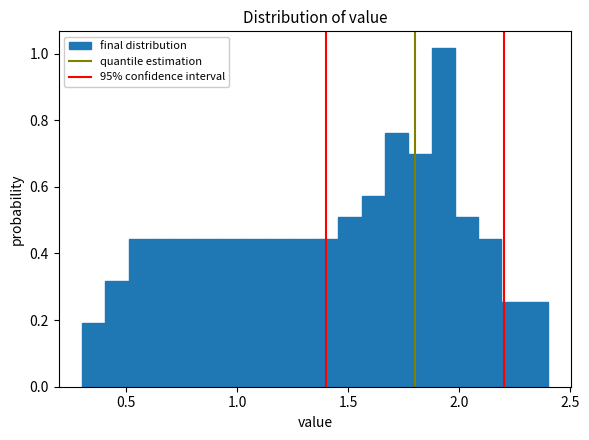

Read against the x-axis, roughly where is the centre of the tallest bar?

1.95